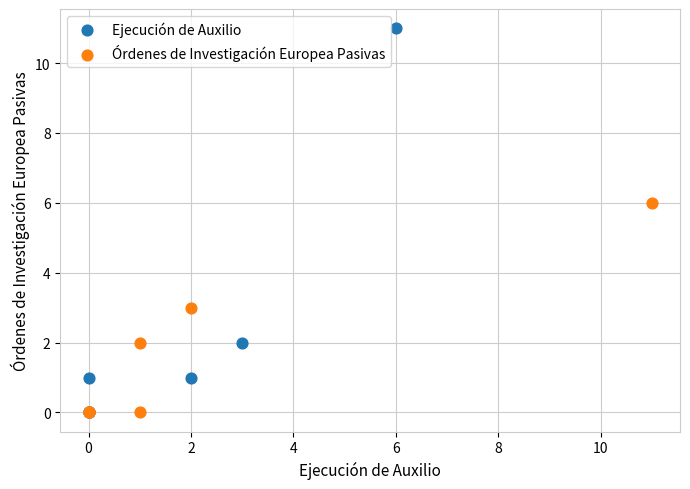

Which series has the largest Y range (max minus min)?

Ejecución de Auxilio